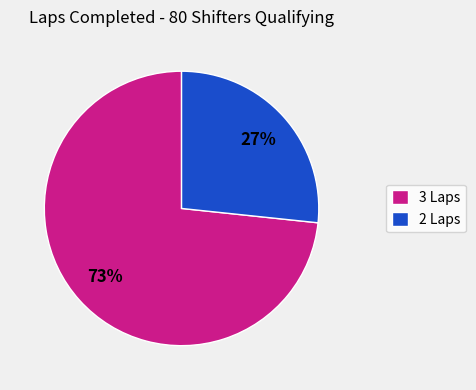

Which category has the smallest portion of the pie?

2 Laps